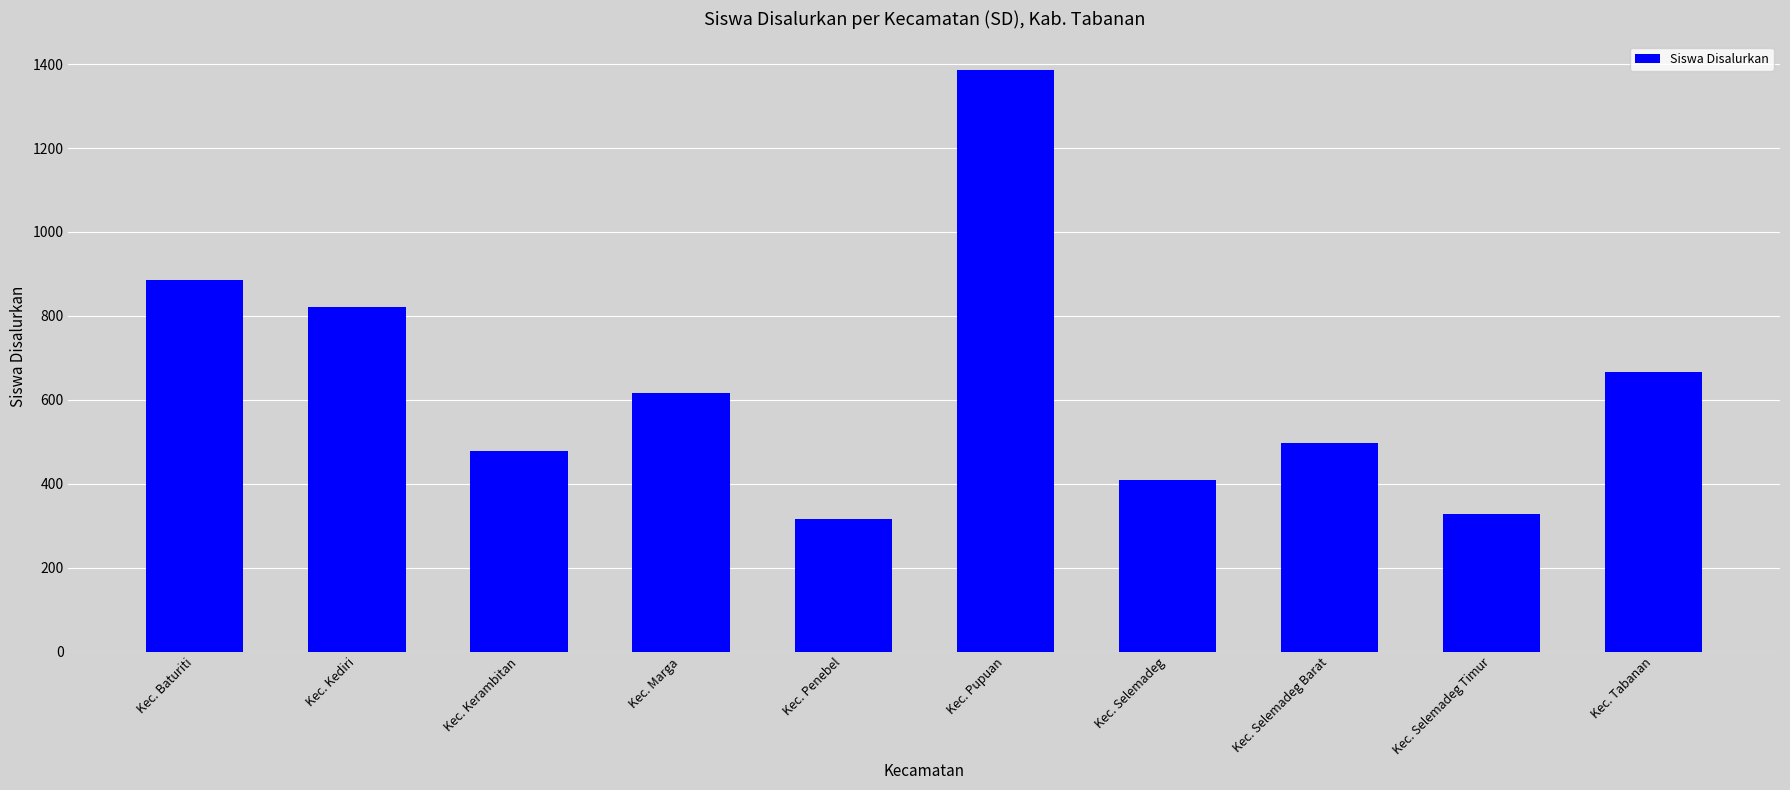

Which has a higher value, Kec. Selemadeg Barat or Kec. Marga?

Kec. Marga